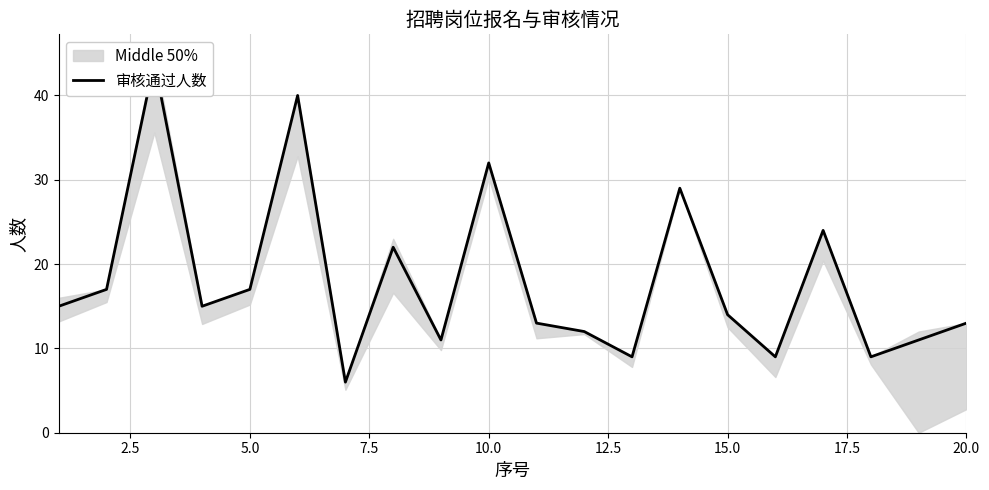

Reading left to right, list all the values displayed in this chart.

15	17	44	15	17	40	6	22	11	32	13	12	9	29	14	9	24	9	11	13